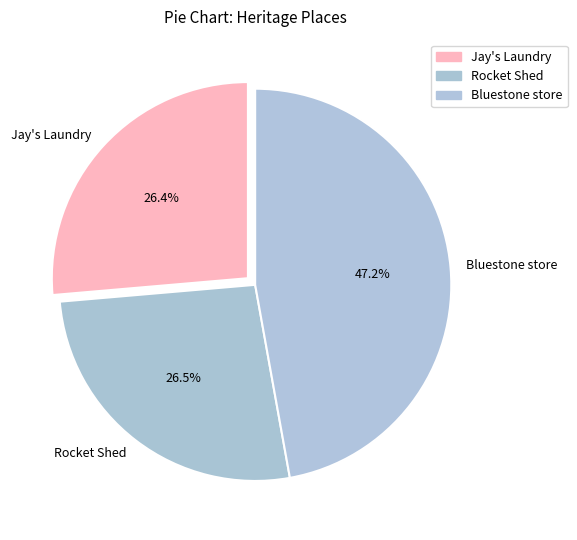

To the nearest percent, what is the average slice percentage?

33%